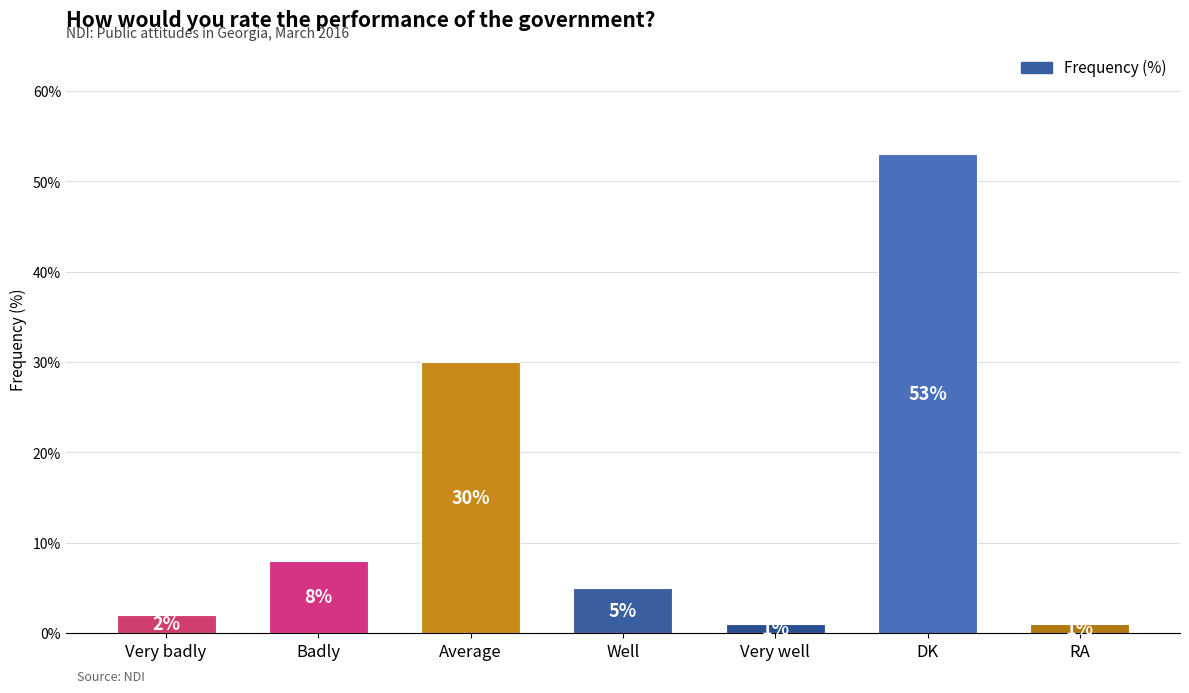

What is the value of the 7th bar from the left?

1